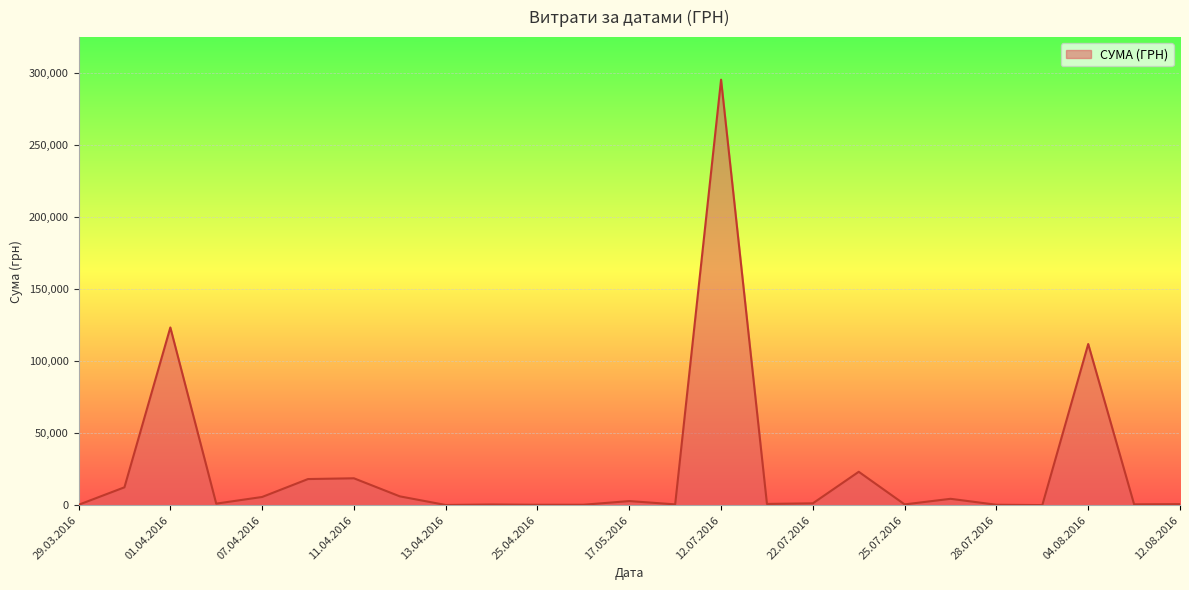

Does the chart have visible grid lines?

Yes